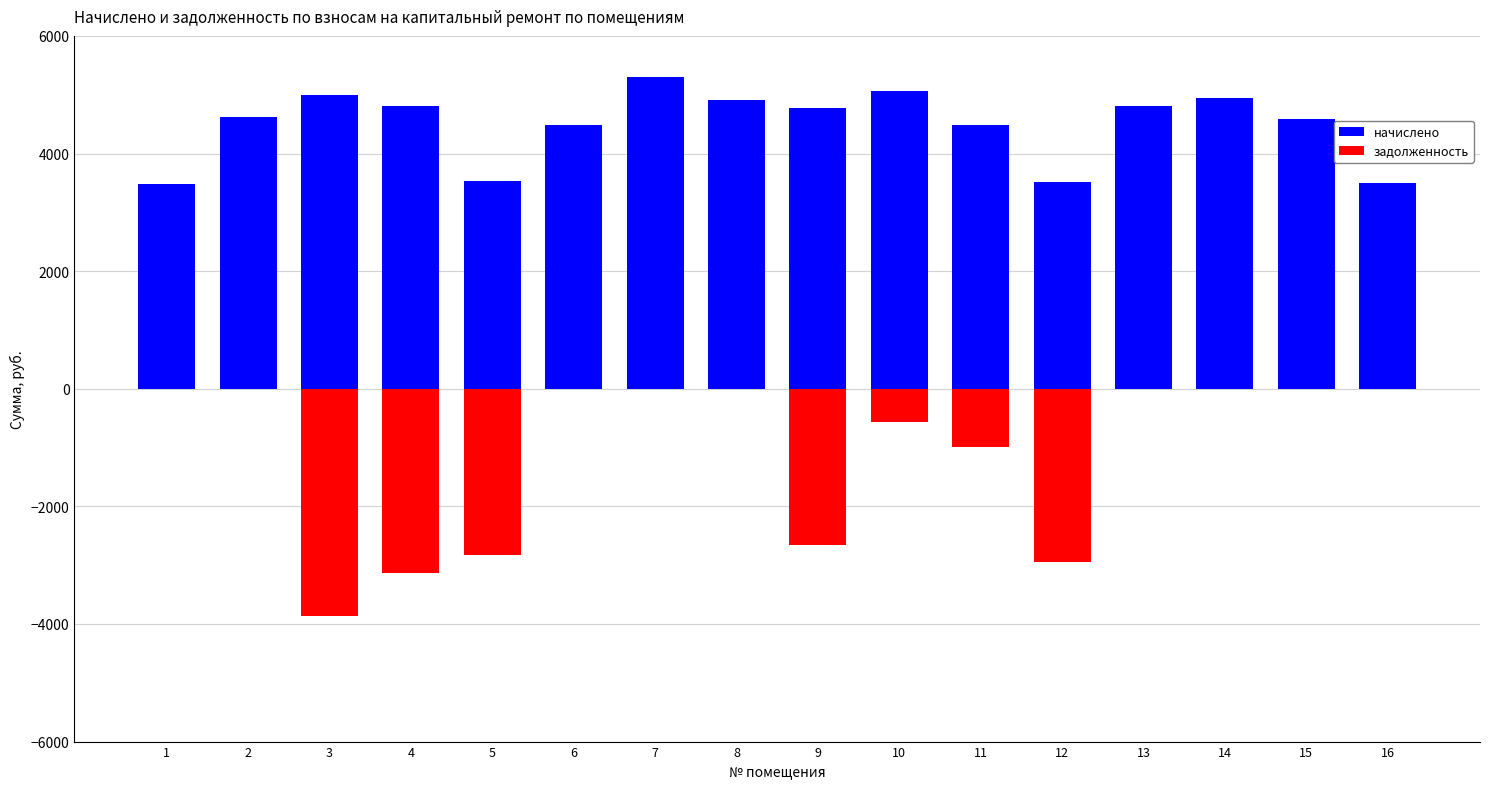

What are all the series names shown in the legend?

начислено, задолженность